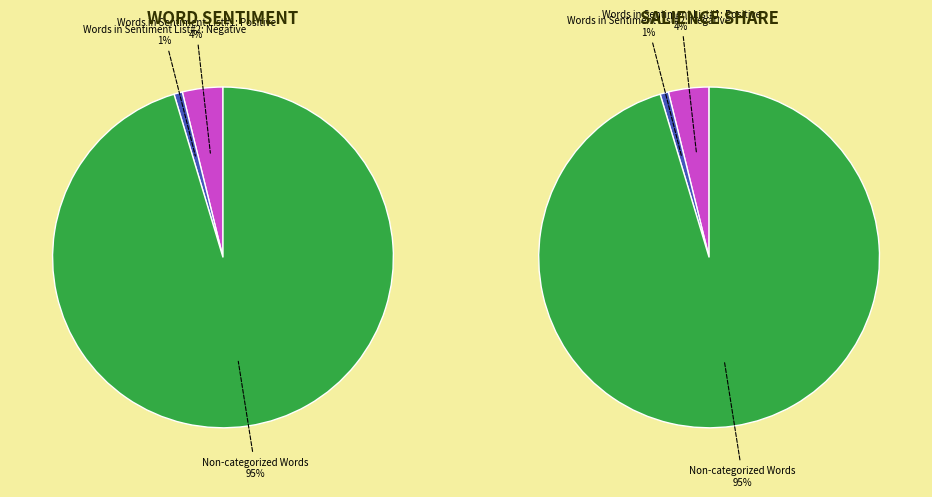

What is the change in value from Words in Sentiment List#1: Positive to Non-categorized Words?

+3097